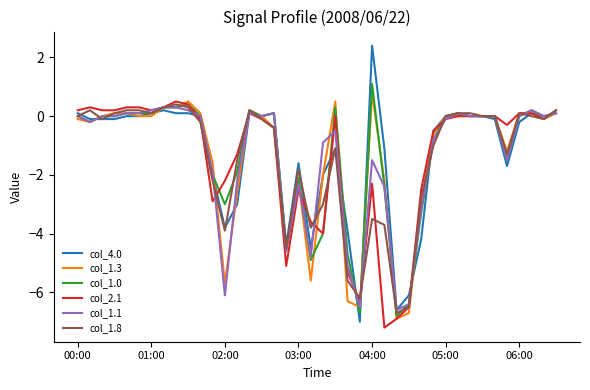

What is the maximum value for col_1.0?

1.1